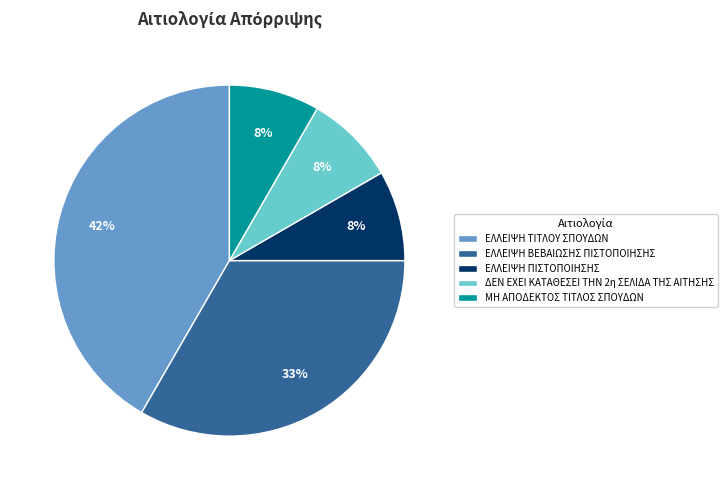

How many slices are in this pie chart?

5